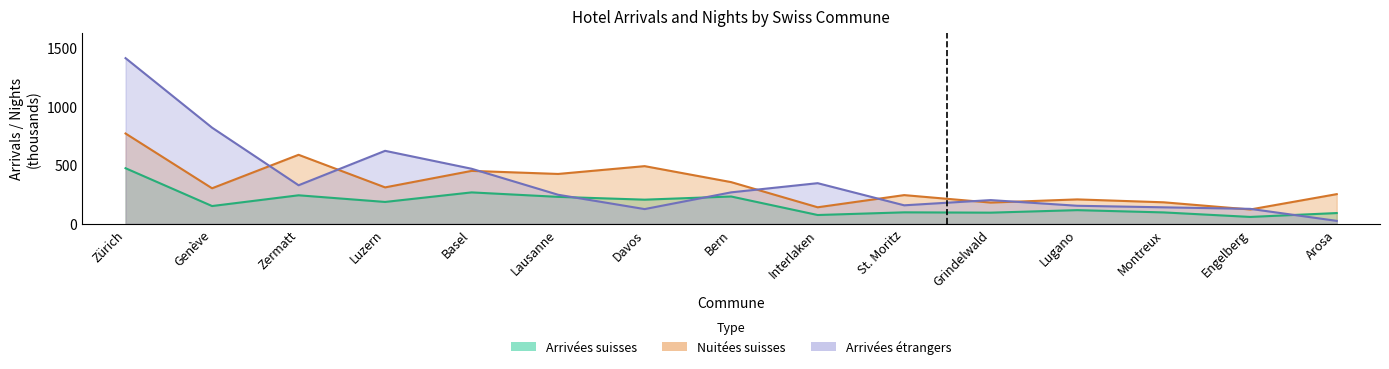

Which series changed the most between Zermatt and Luzern?

Arrivées étrangers